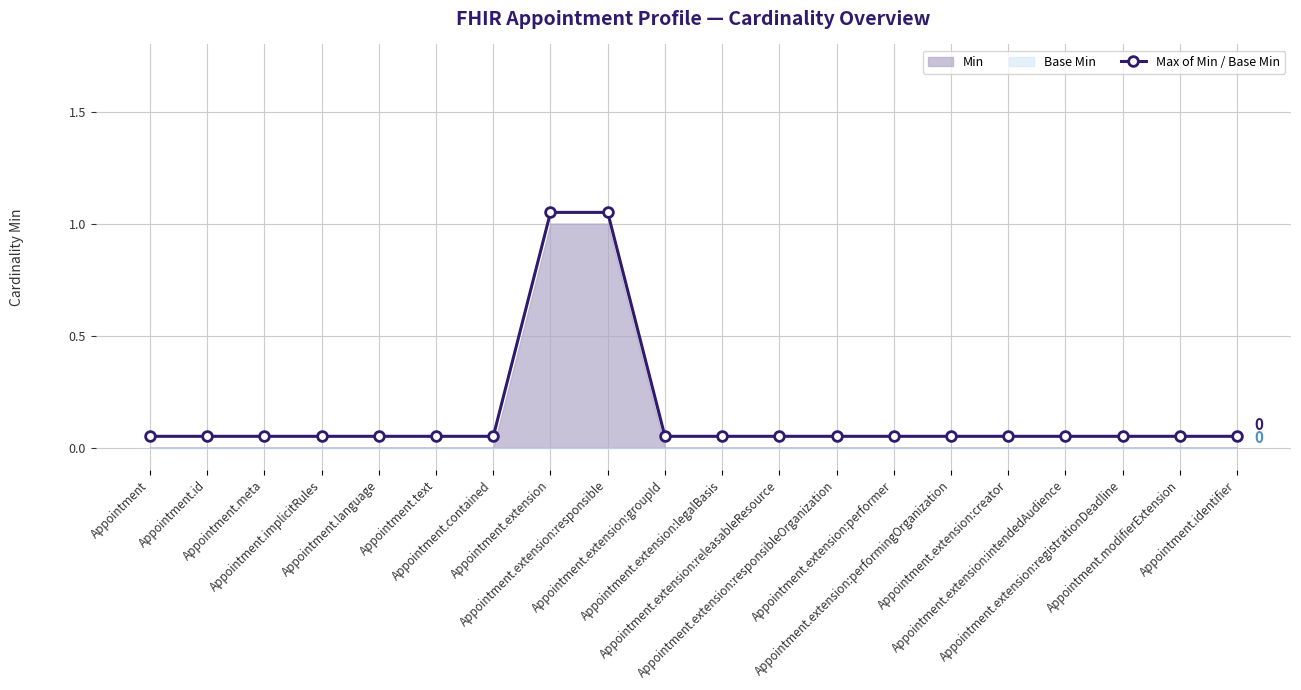

Is it true that the value at Appointment.extension:groupId is 0.0?

False